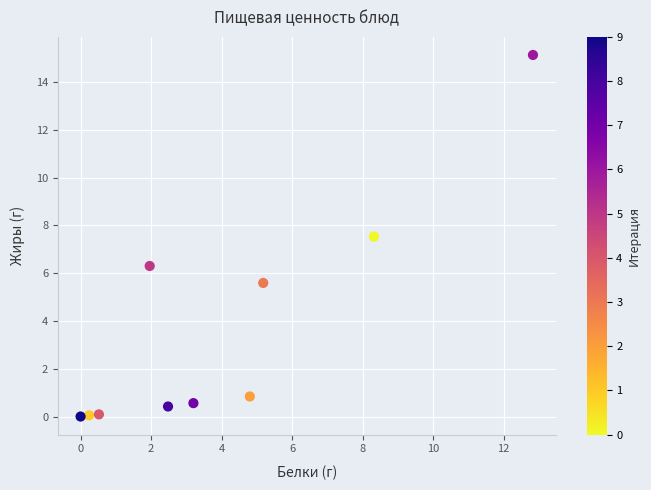

What Y value in the scatter plot is closest to 7?

7.5